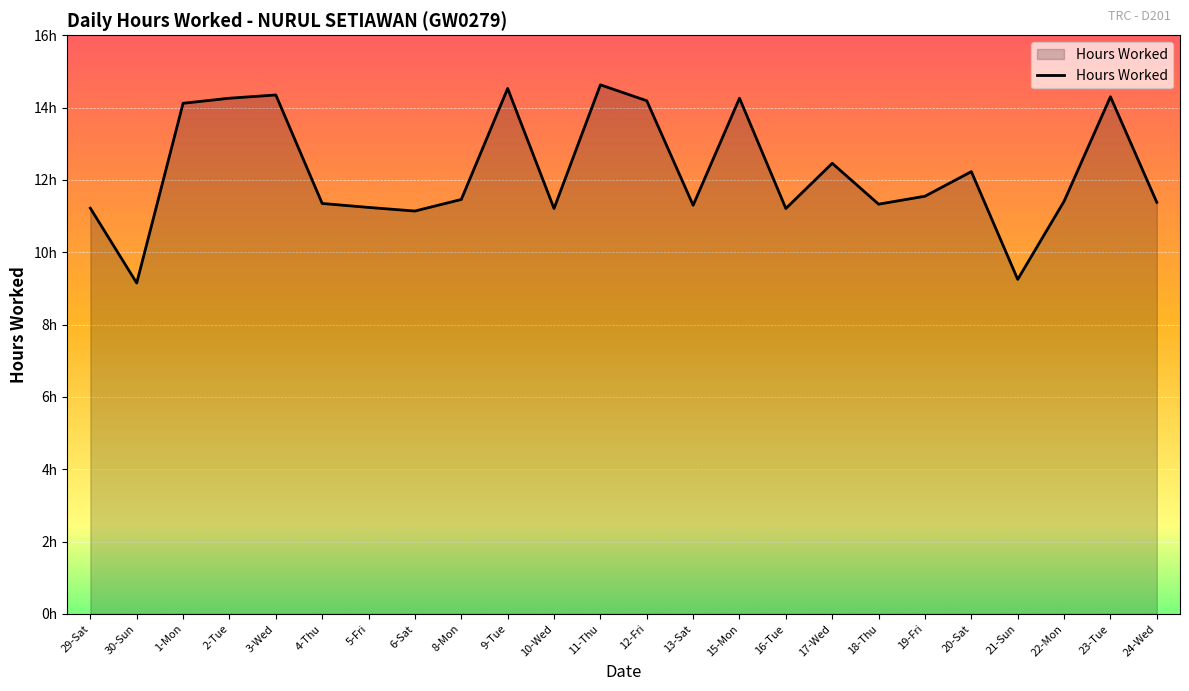

The value at 5-Fri is 5.8. True or false?

False